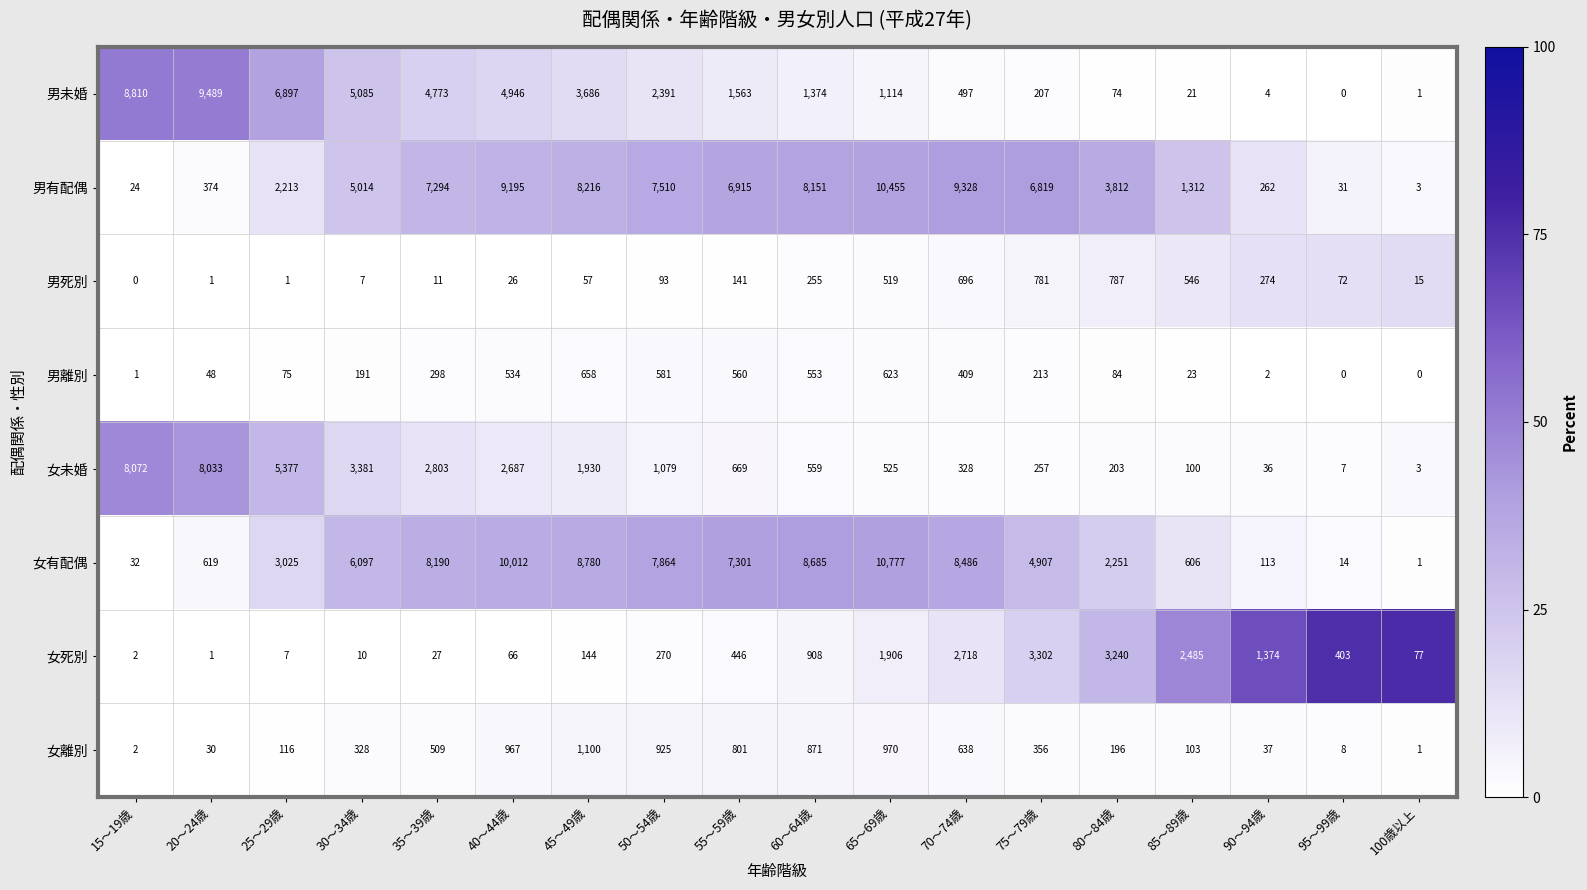

At which label does 女未婚 first exceed 669?

15～19歳